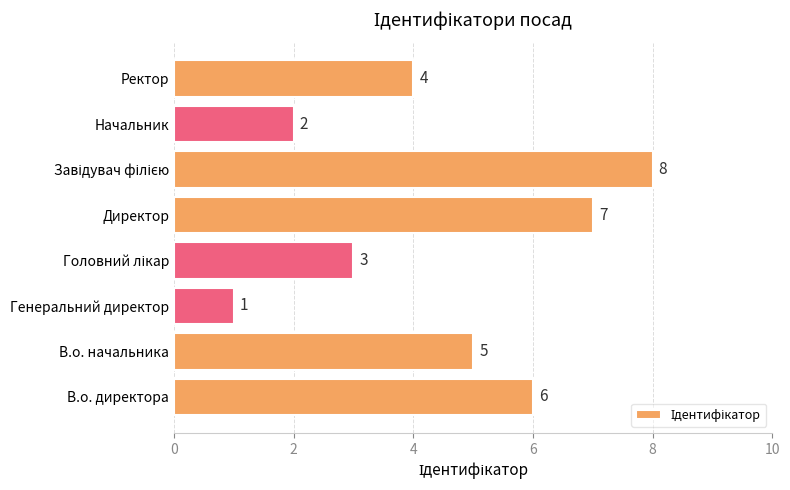

True or false: the data shows 3 at В.о. директора.

False